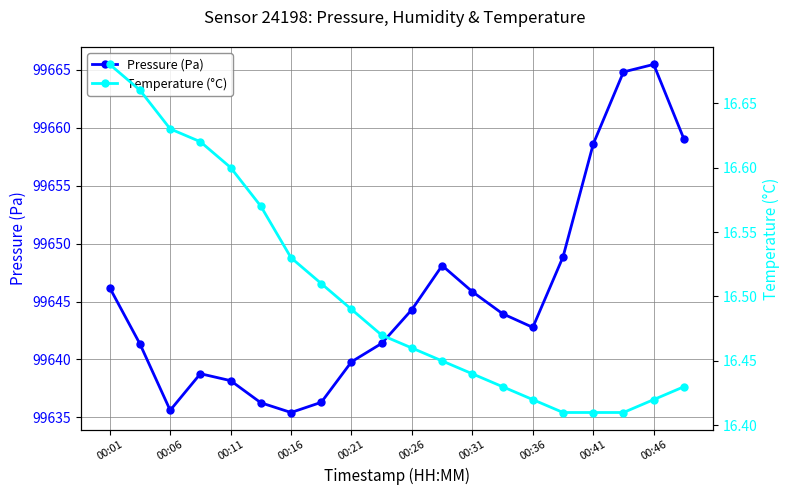

Where is Temperature (°C) nearest to the value 16?

15